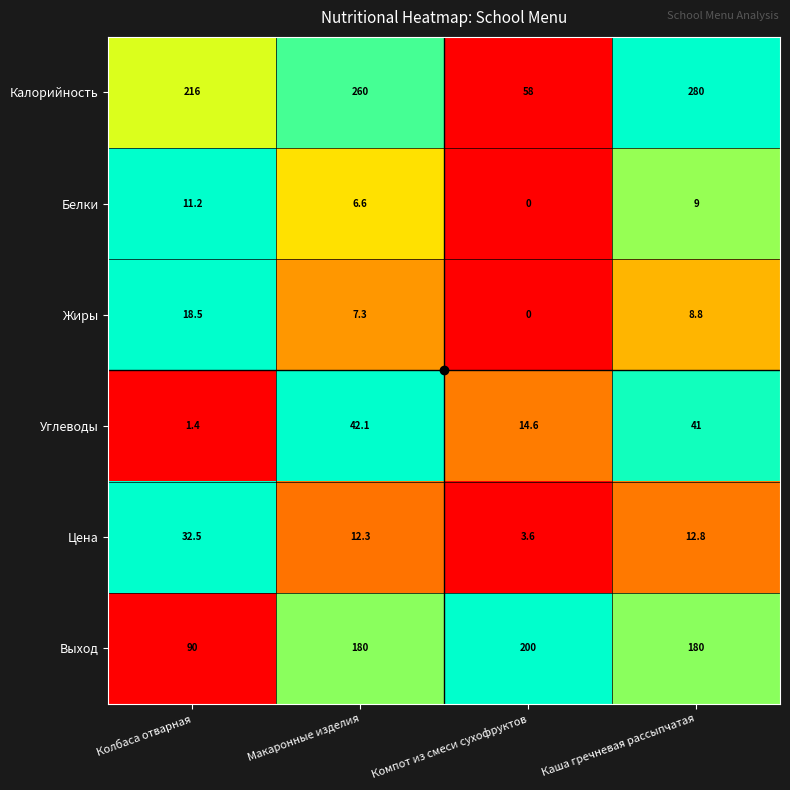

Rank the categories by Белки value from highest to lowest.

Колбаса отварная, Каша гречневая рассыпчатая, Макаронные изделия, Компот из смеси сухофруктов